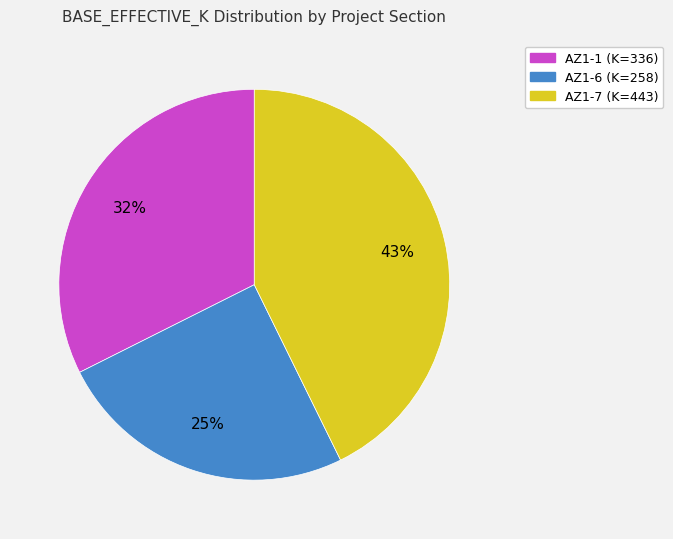

Do AZ1-1 (K=336) and AZ1-6 (K=258) together represent more than half of the pie?

Yes